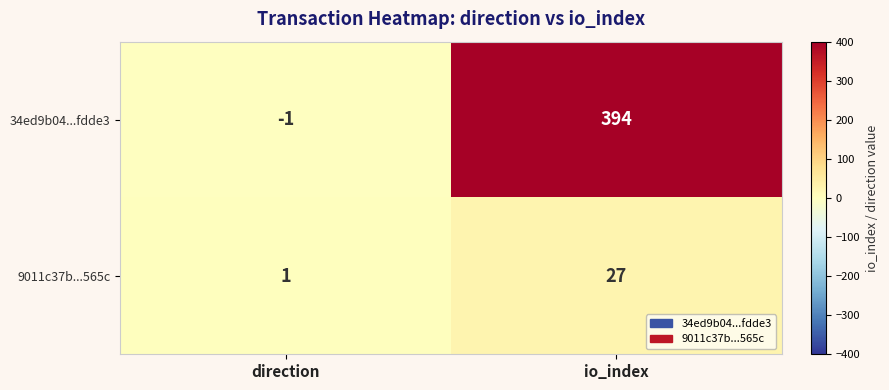

Rank the series at direction from highest to lowest value.

9011c37b...565c, 34ed9b04...fdde3